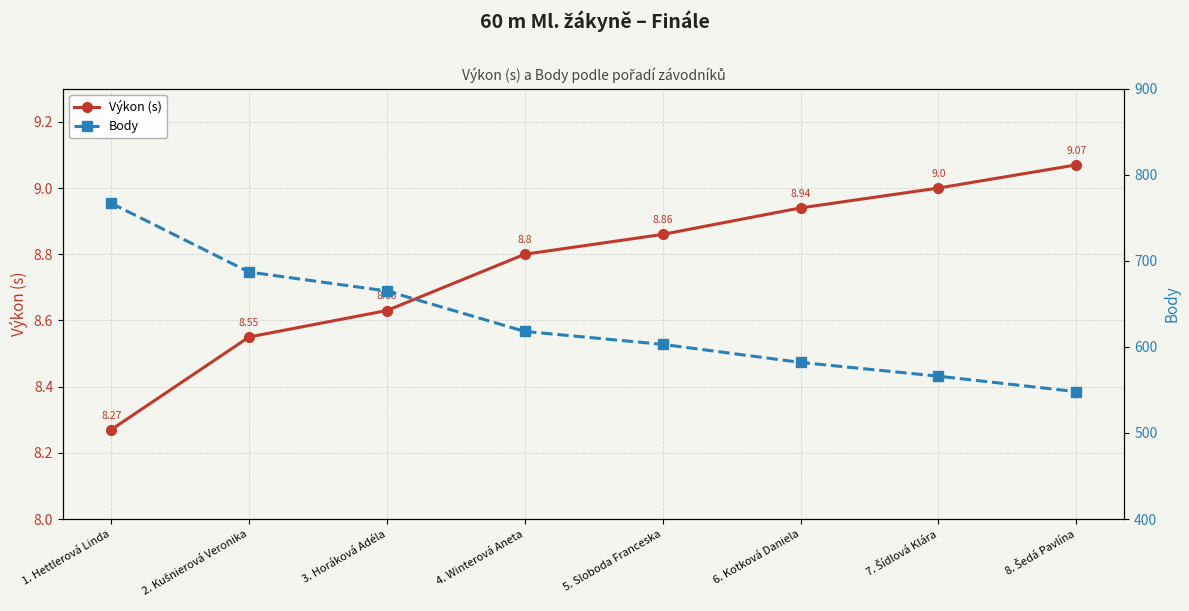

True or false: Výkon (s) has a value of 11.6 at 4. Winterová Aneta.

False